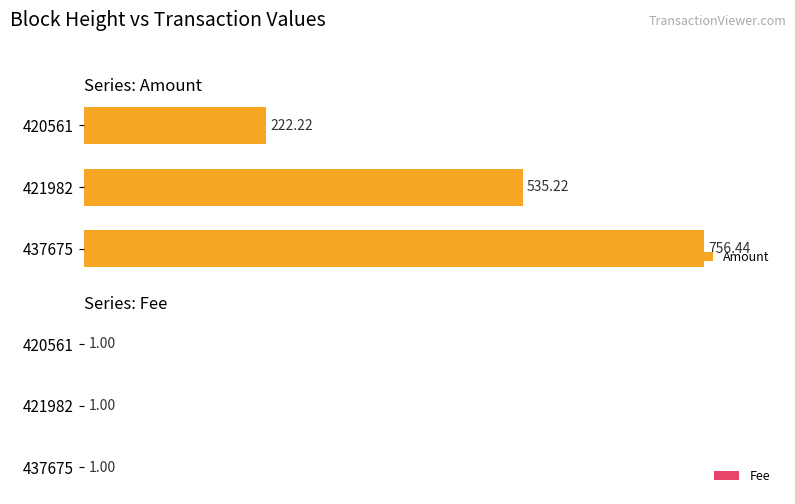

What is the sum of the Amount values at 420561 and 437675?

978.7